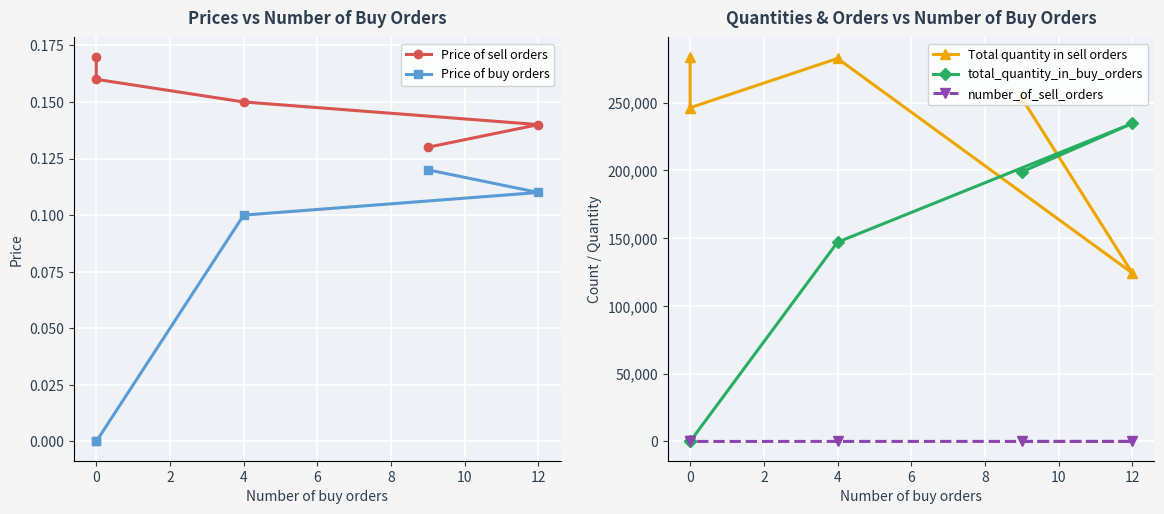

At how many categories does at least one series exceed 152489?

5